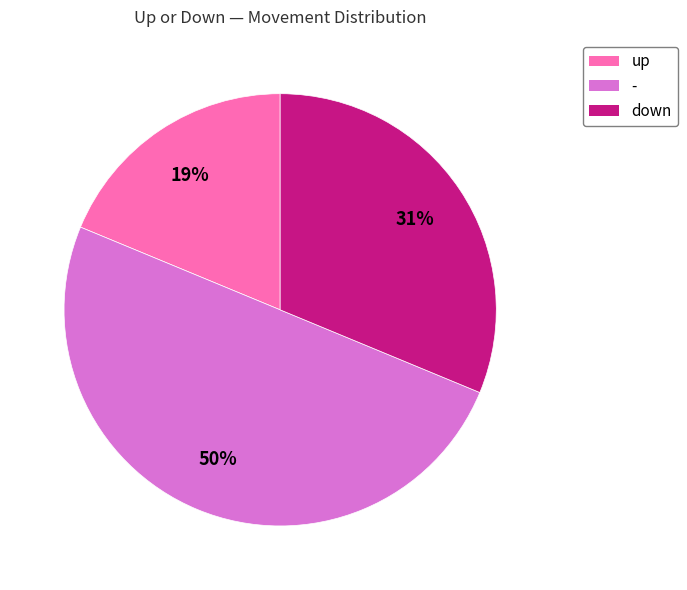

Is it true that down is 44% of the pie?

False